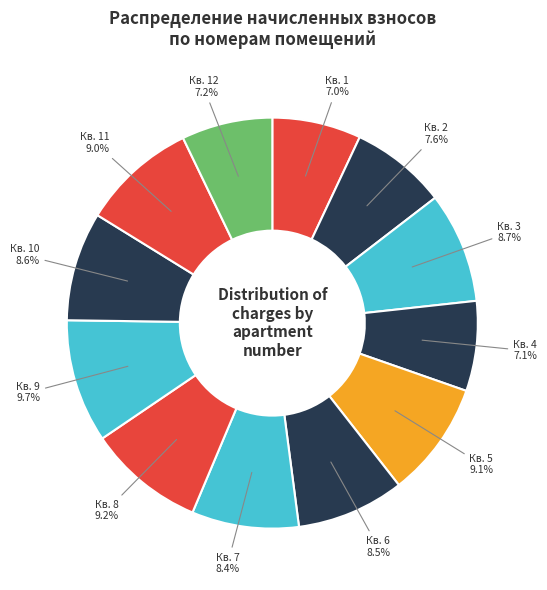

Is there a majority slice in this chart?

No